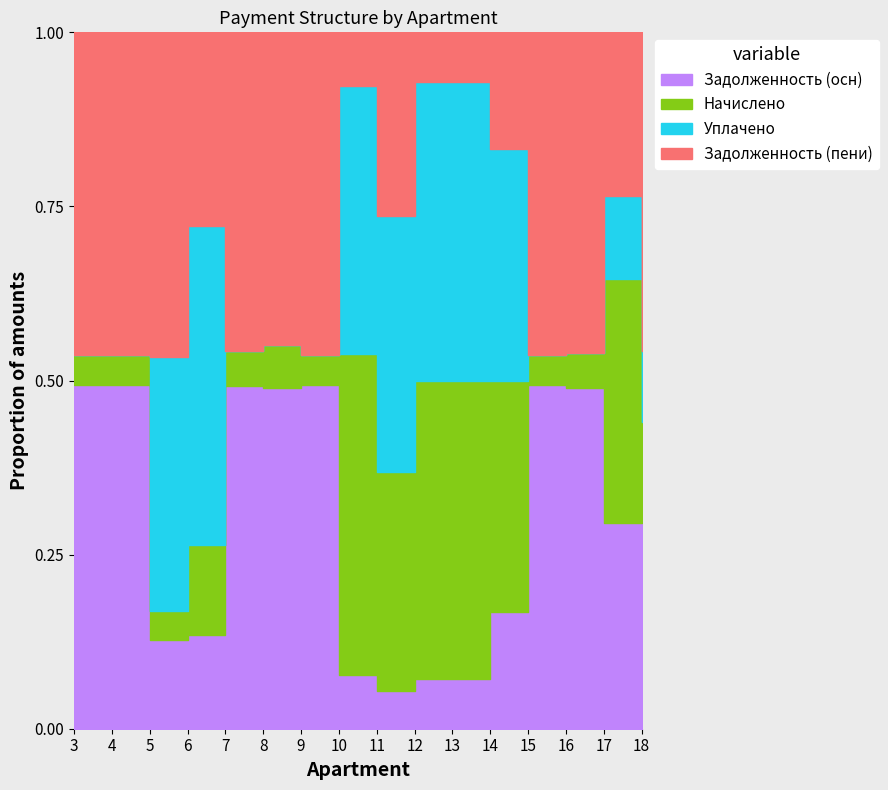

What is the average value of the nachisleno series?

1392.0